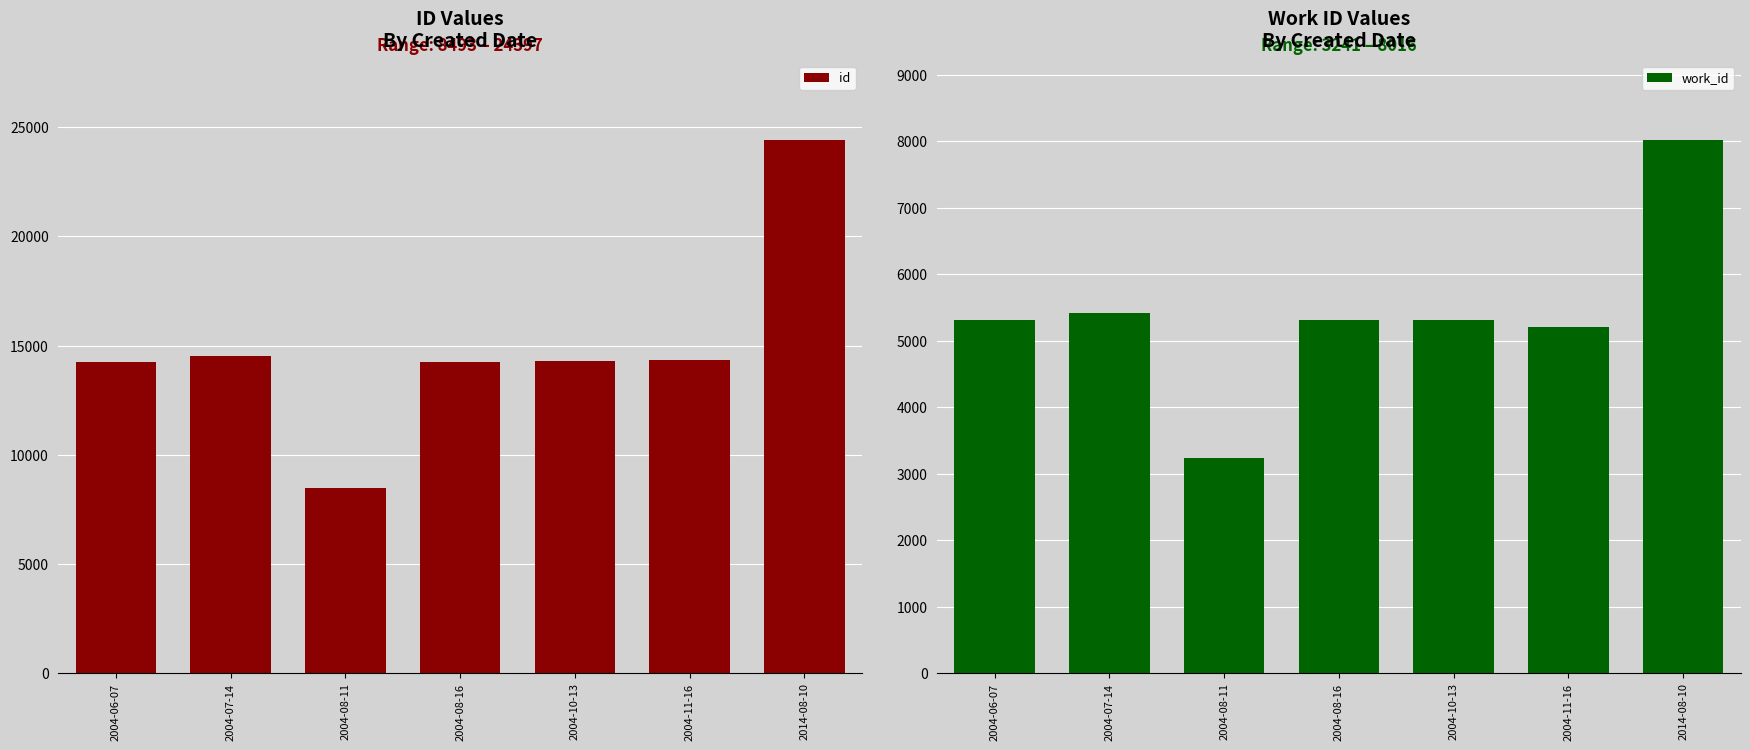

Where does the work_id series first go above 5317?

2004-07-14